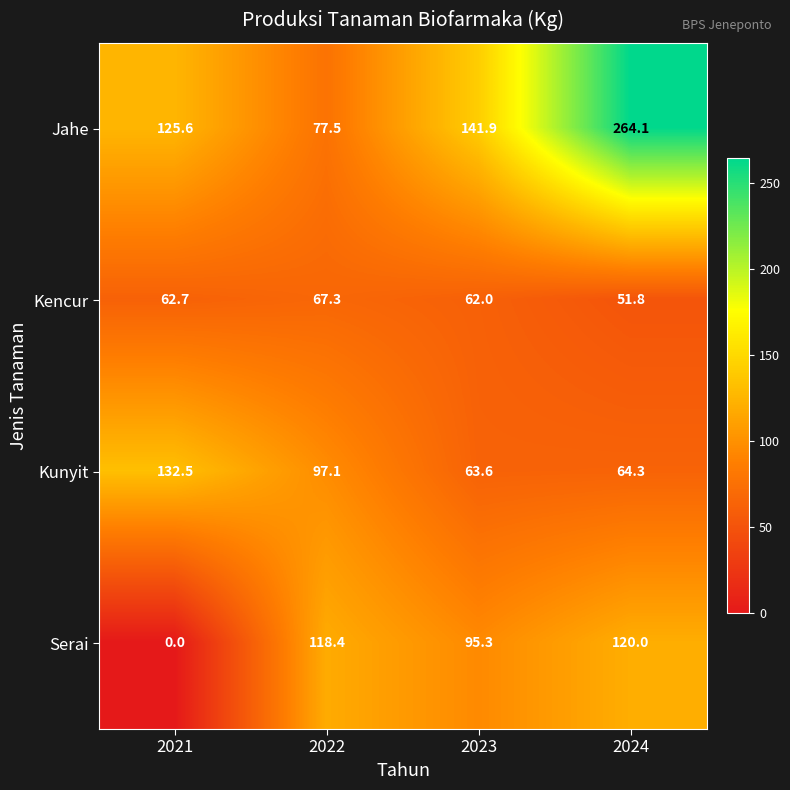

Which category has the highest value across all series?

2024